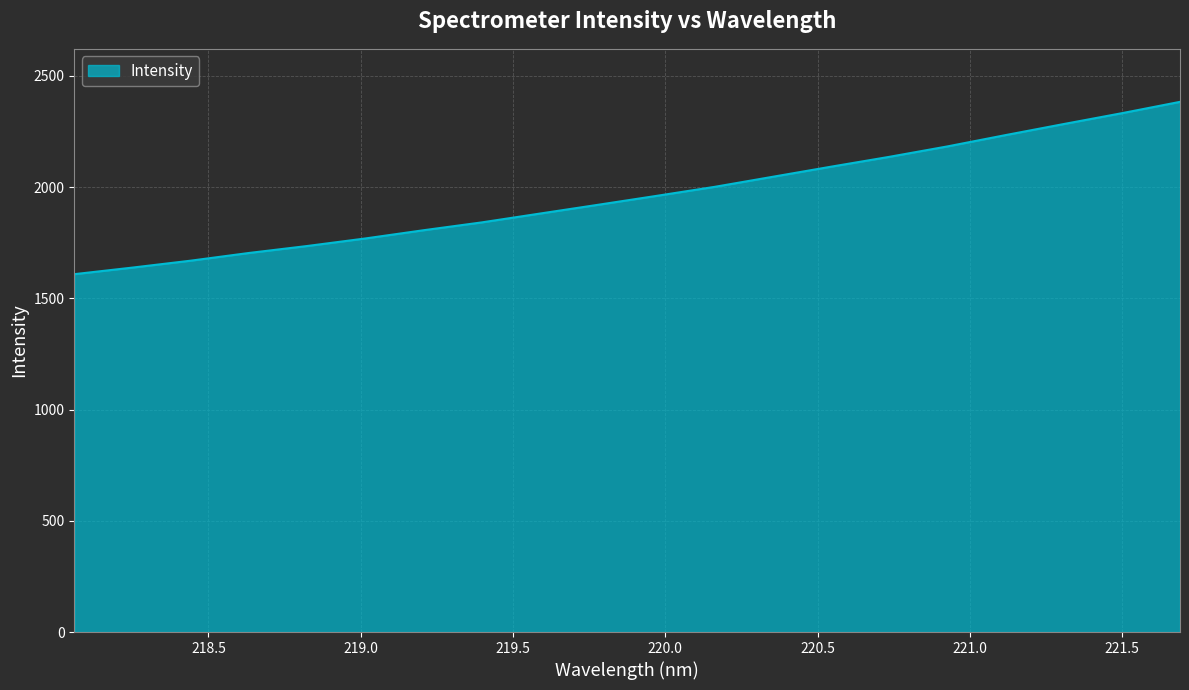

What is the maximum value shown in the chart?

2383.1